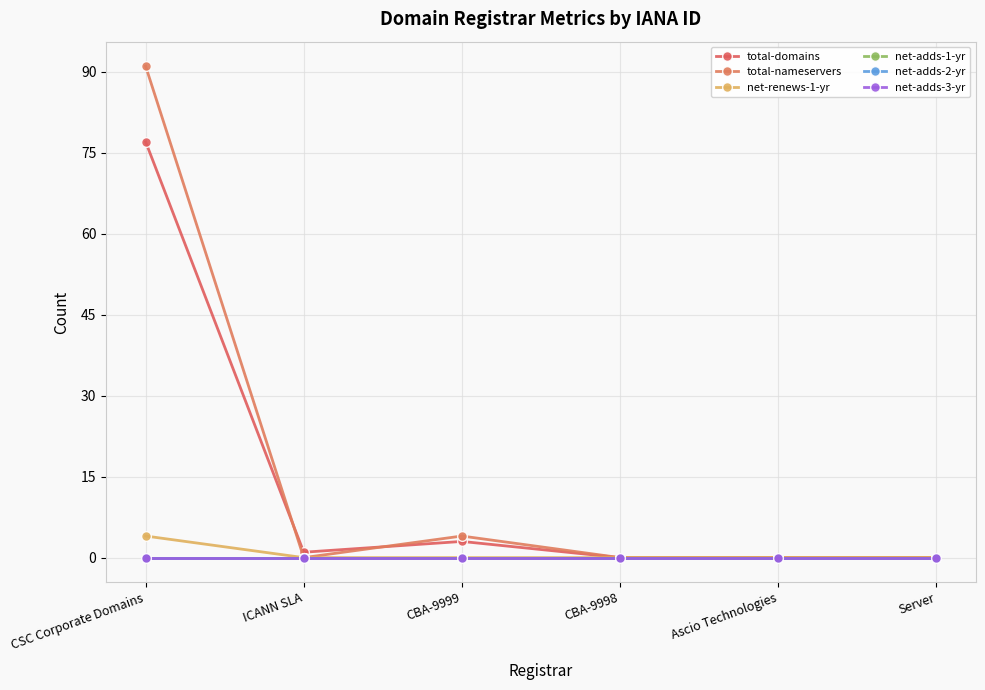

At which category does total-nameservers reach its first local peak?

CBA-9999